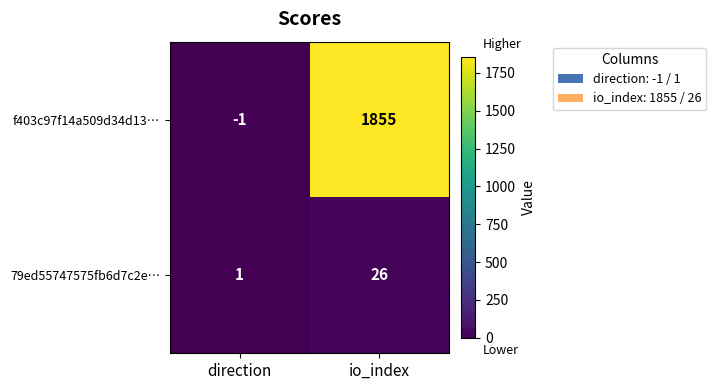

Reading left to right, extract all data points from this chart.

f403c97f14a509d34d13…: direction=-1	io_index=1855
79ed55747575fb6d7c2e…: direction=1	io_index=26